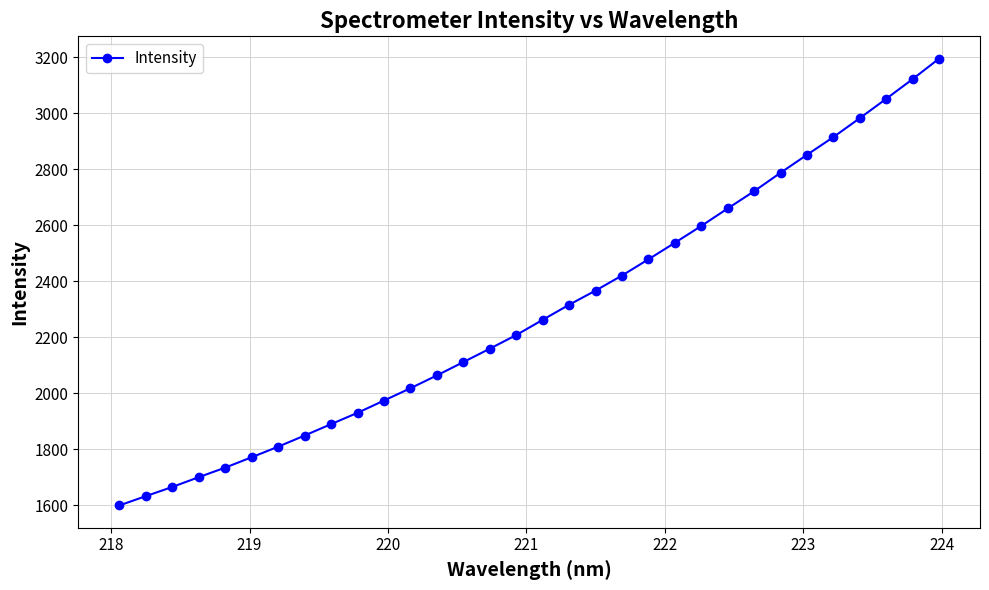

What is the maximum value shown in the chart?

3194.7